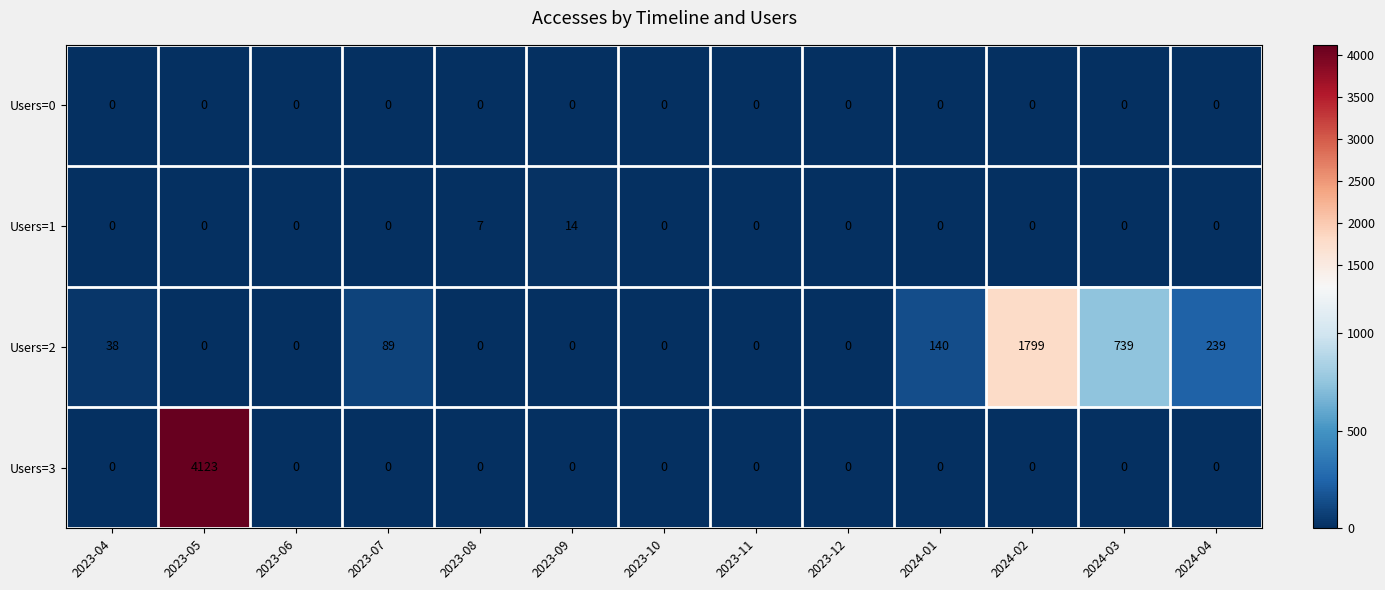

Is it true that Users=3 equals 1525 at 2023-11?

False